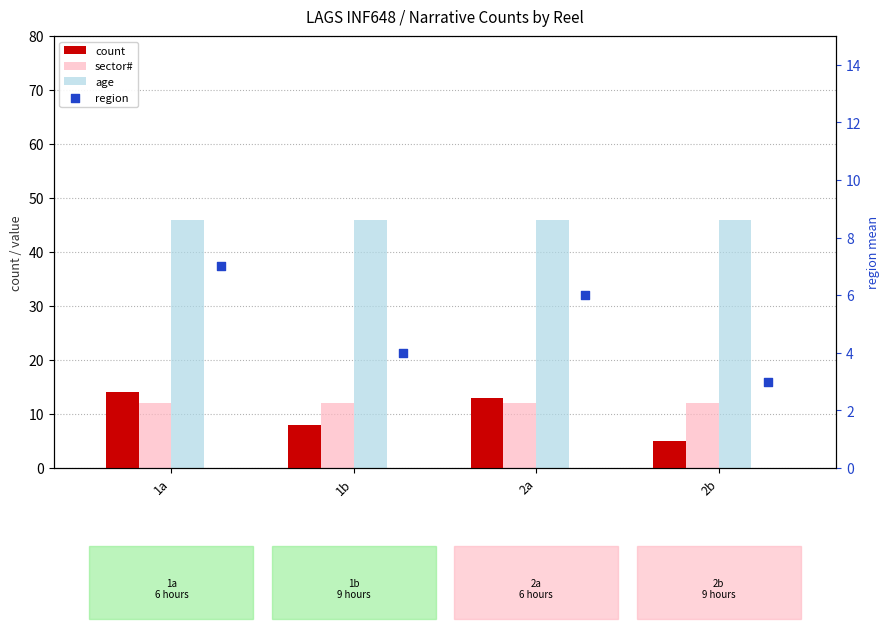

Which series has the largest Y range (max minus min)?

count